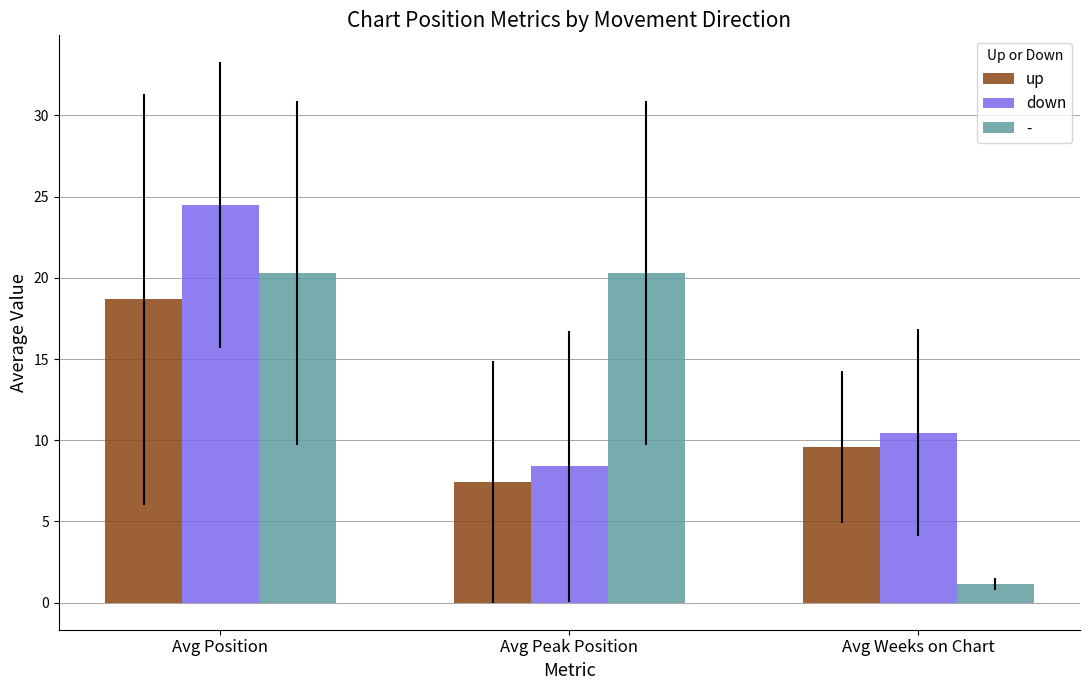

What is the label of the 1st bar from the right?

Avg Weeks on Chart